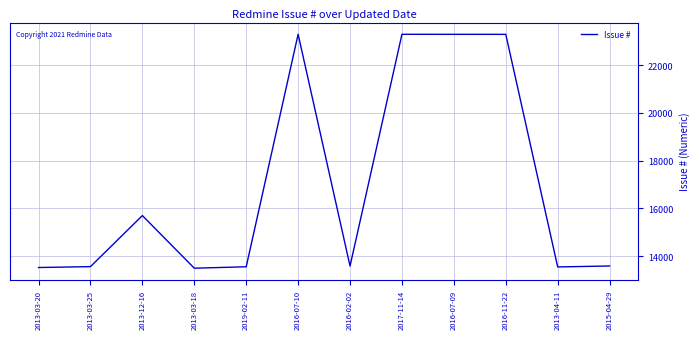

What is the difference between the values at 2016-07-10 and 2013-03-20?

9765